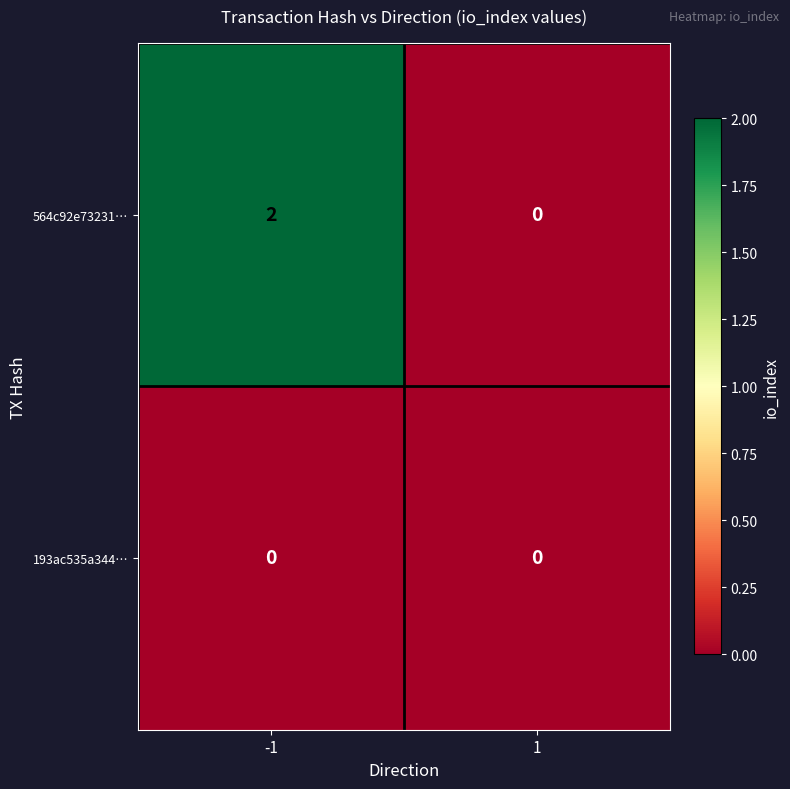

Rank the categories by 564c92e73231… value from lowest to highest.

1, -1